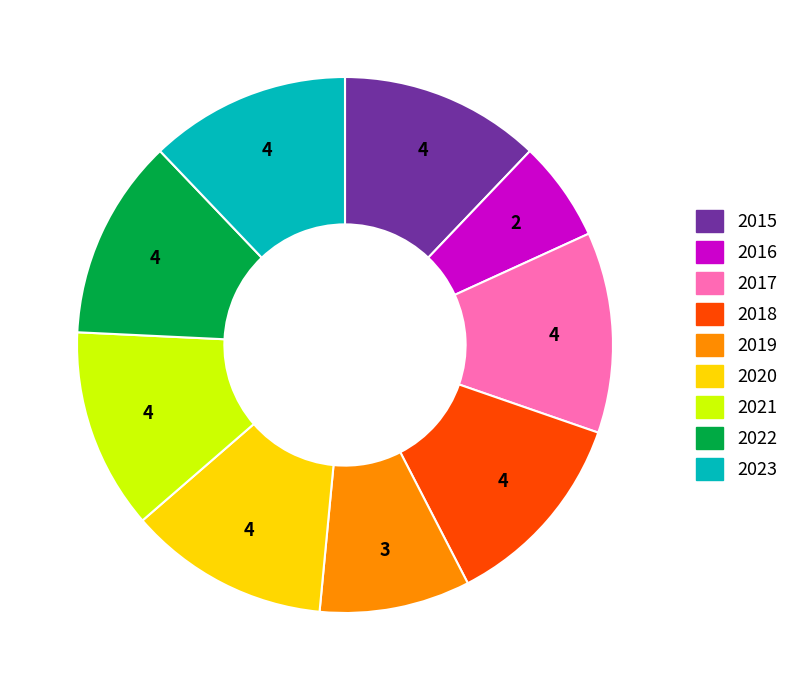

Which slice is the smallest?

2016